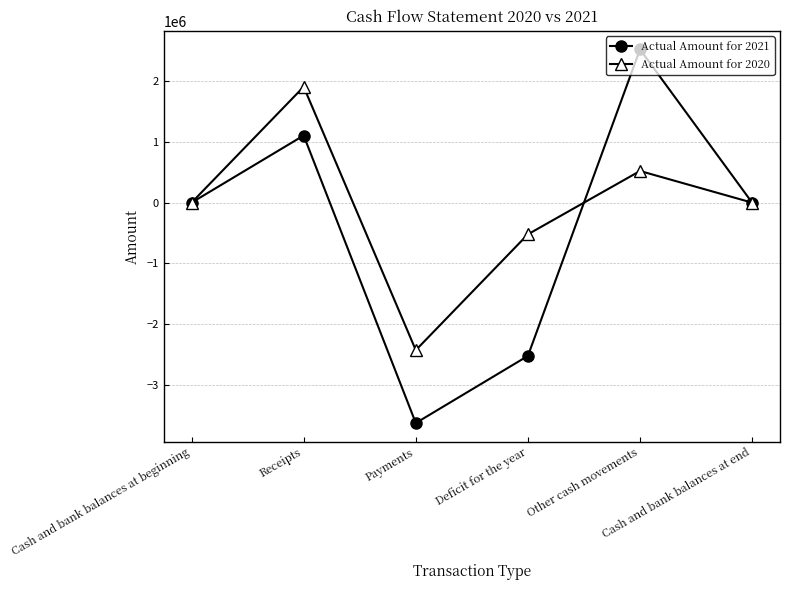

Which series has the largest total across all categories?

Actual Amount for 2020